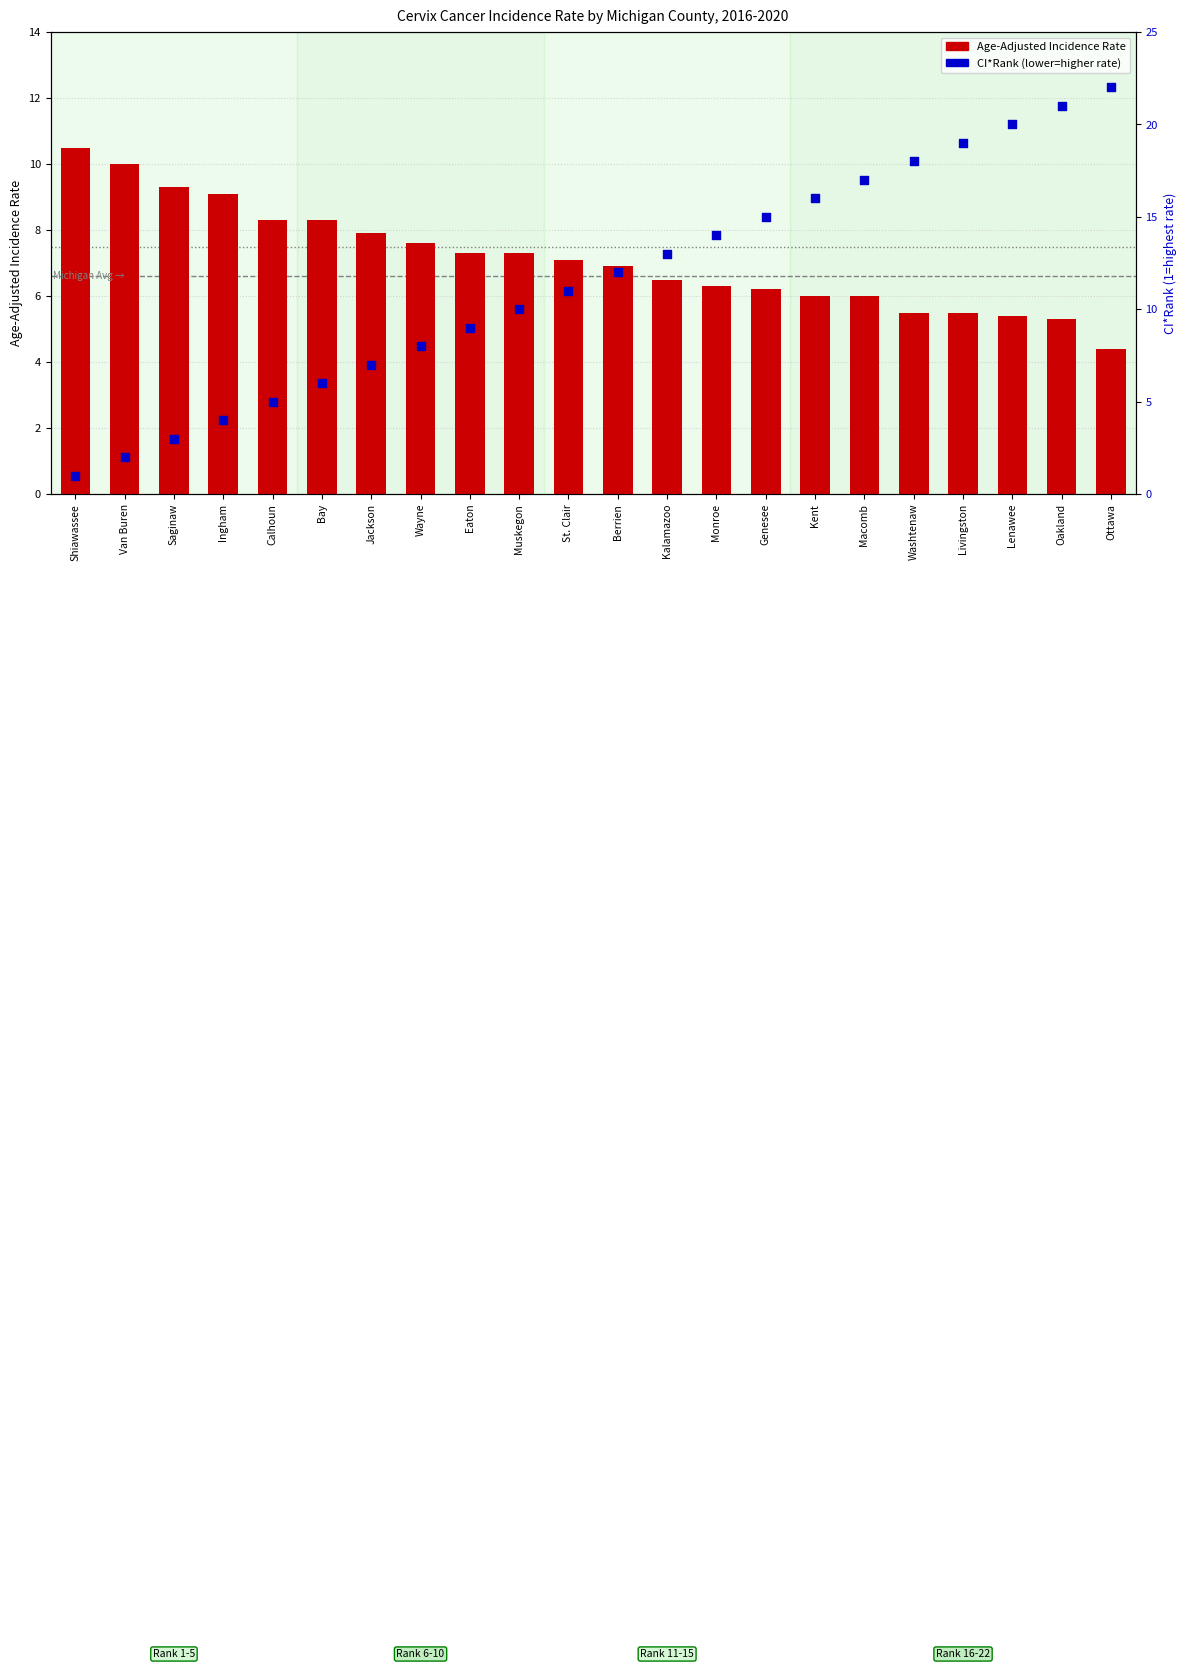

Which series contains the highest Y value?

CI*Rank